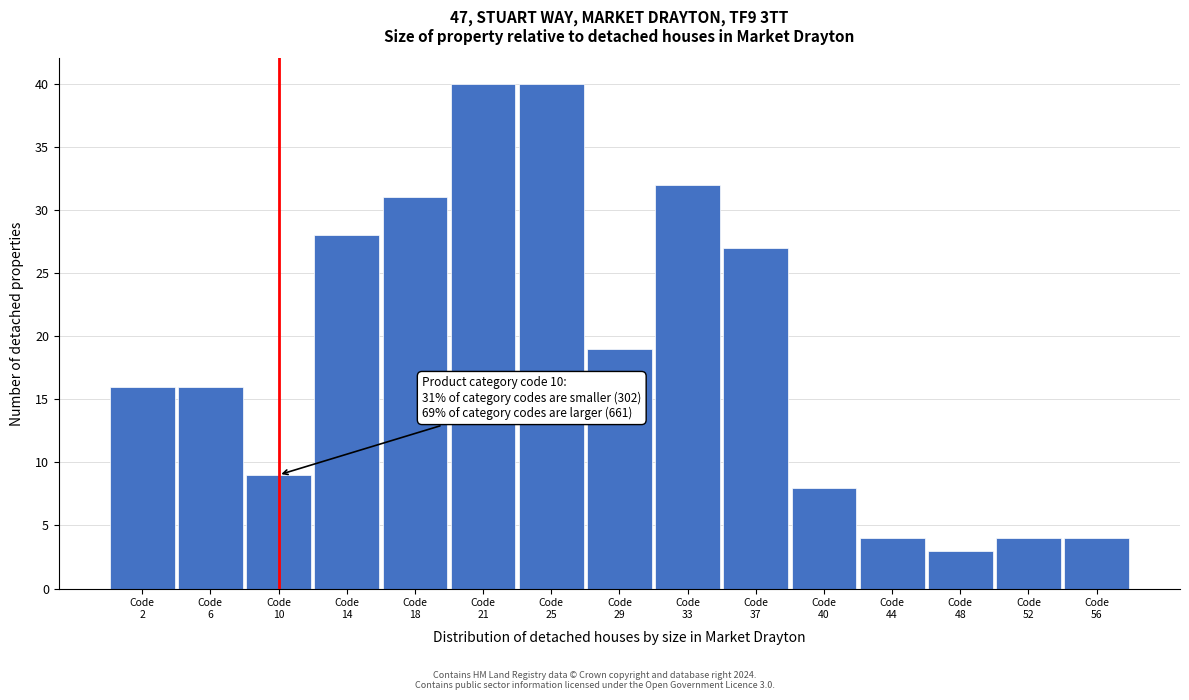

Reading left to right, list all the values displayed in this chart.

16	16	9	28	31	40	40	19	32	27	8	4	3	4	4